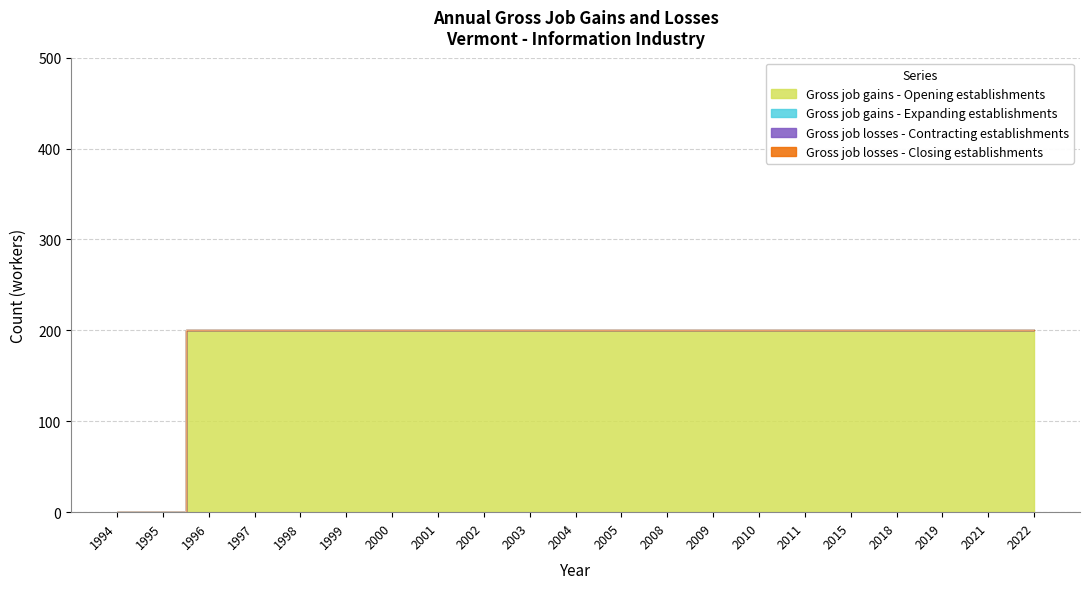

True or false: Gross job gains - Expanding establishments has more than 2 points higher than both neighbors.

False